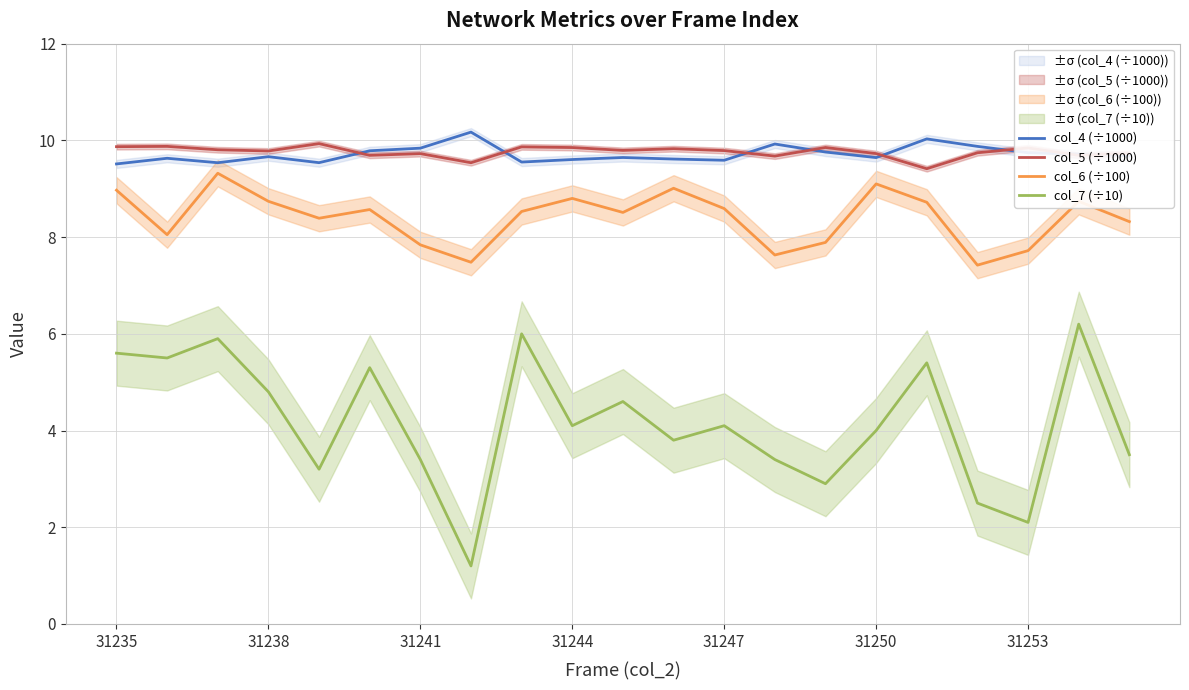

What is the smallest value displayed?

1.2